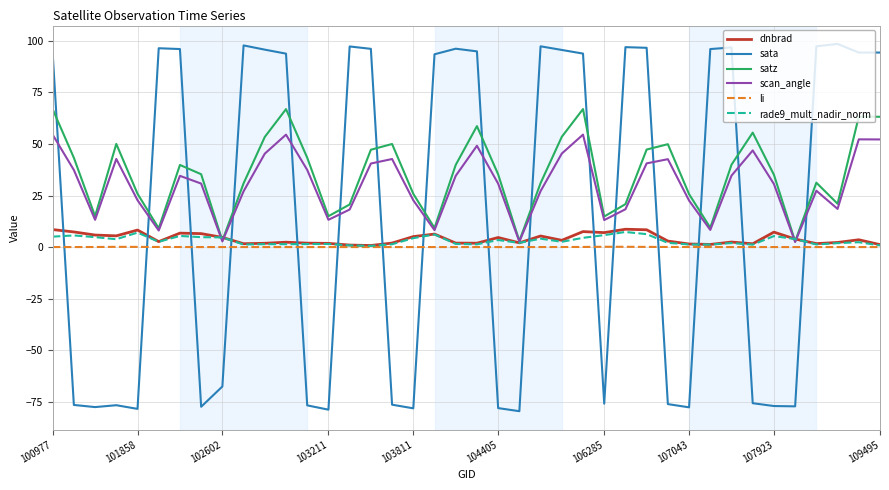

Which series has the largest range (max minus min)?

sata